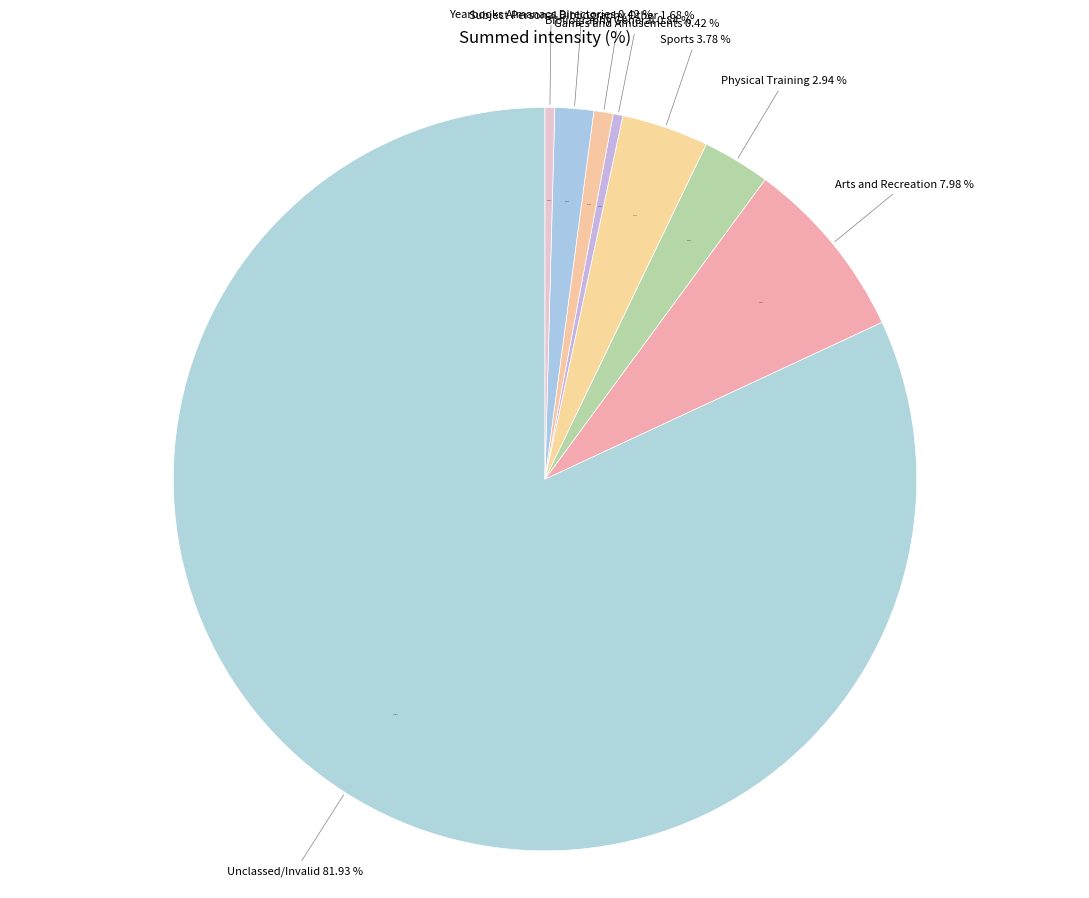

How many segments does this pie chart have?

8